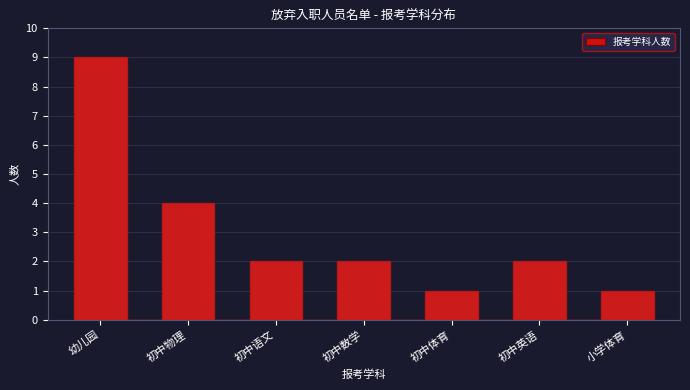

Reading left to right, list all the values displayed in this chart.

9	4	2	2	1	2	1